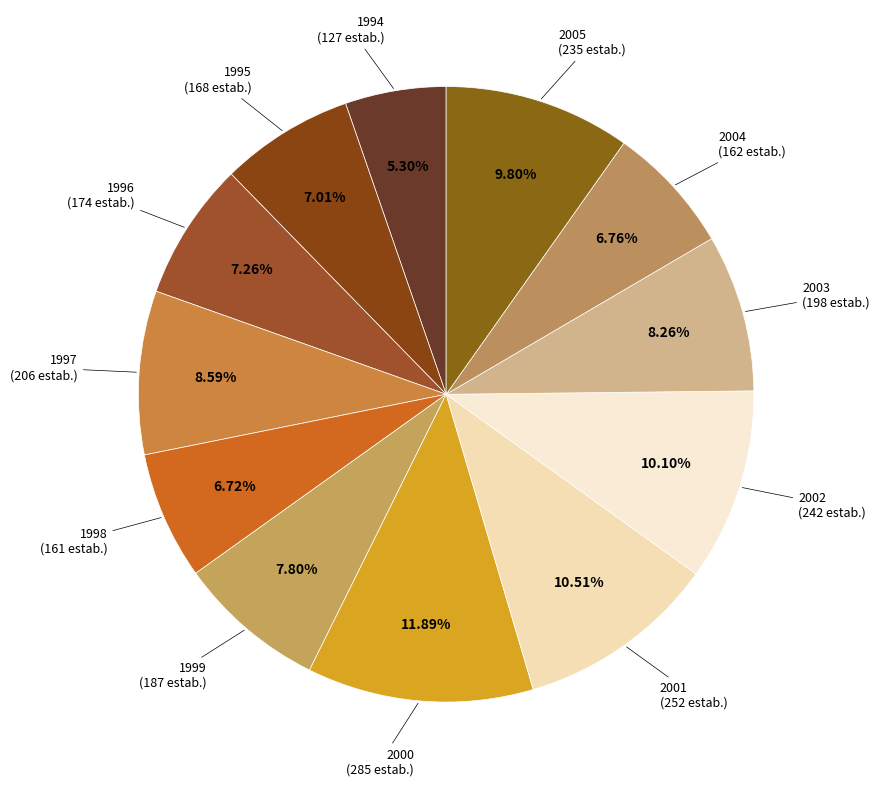

To the nearest percent, what is the average slice percentage?

8%